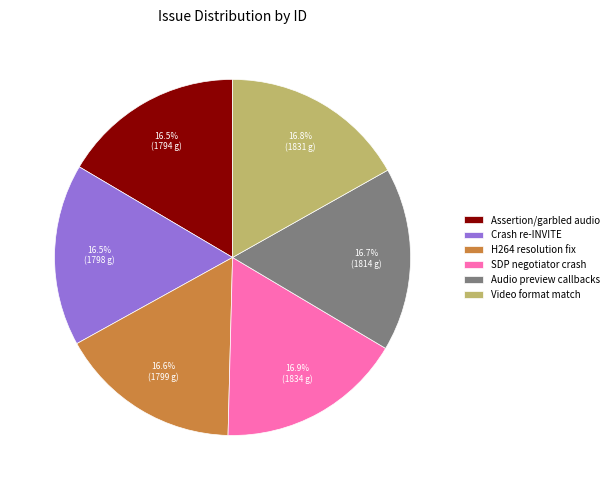

To the nearest percent, what is the average slice percentage?

17%